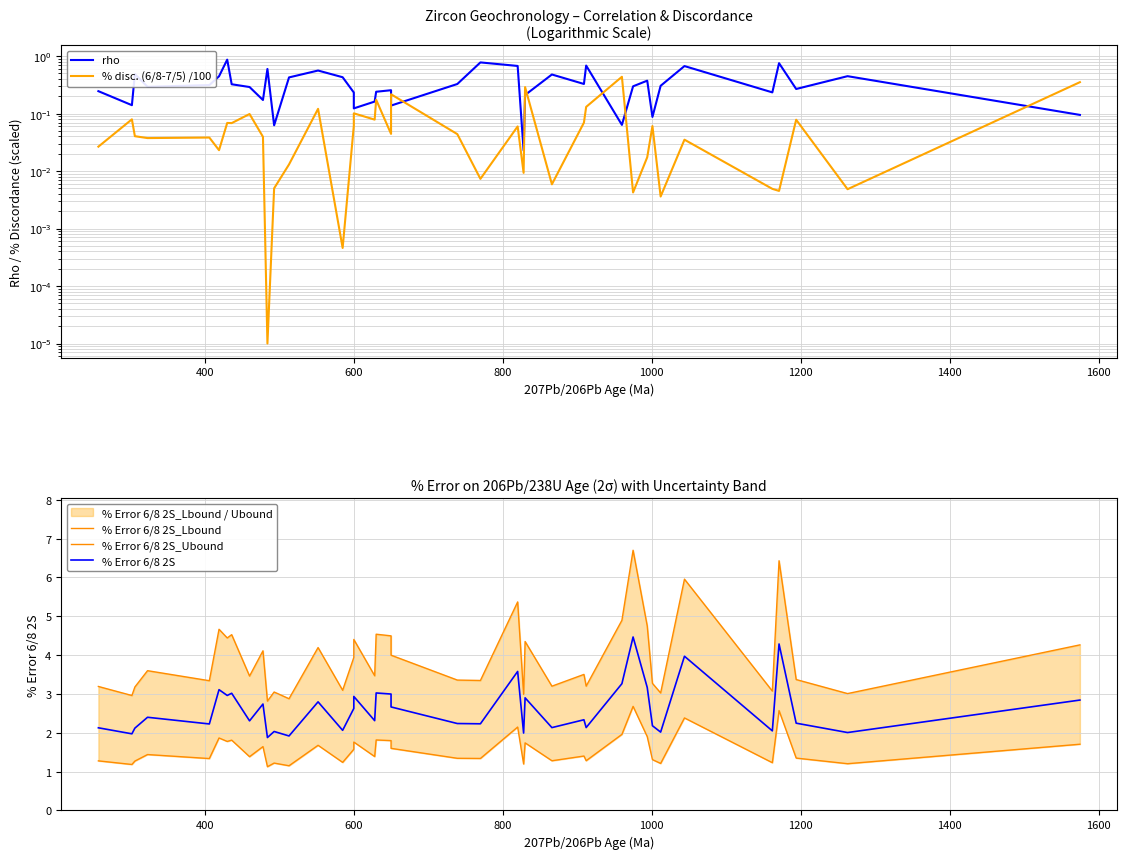

True or false: % Error 6/8 2S and rho intersect in this chart.

False